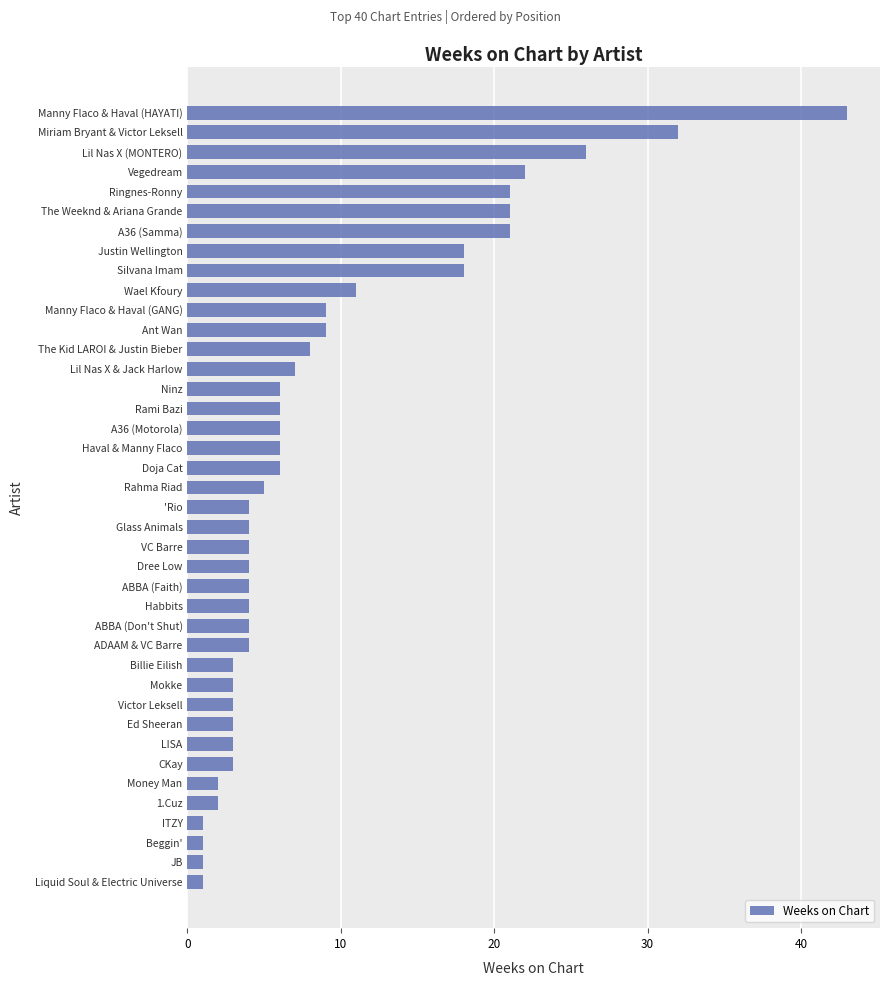

Where is the data nearest to the value 22?

Vegedream